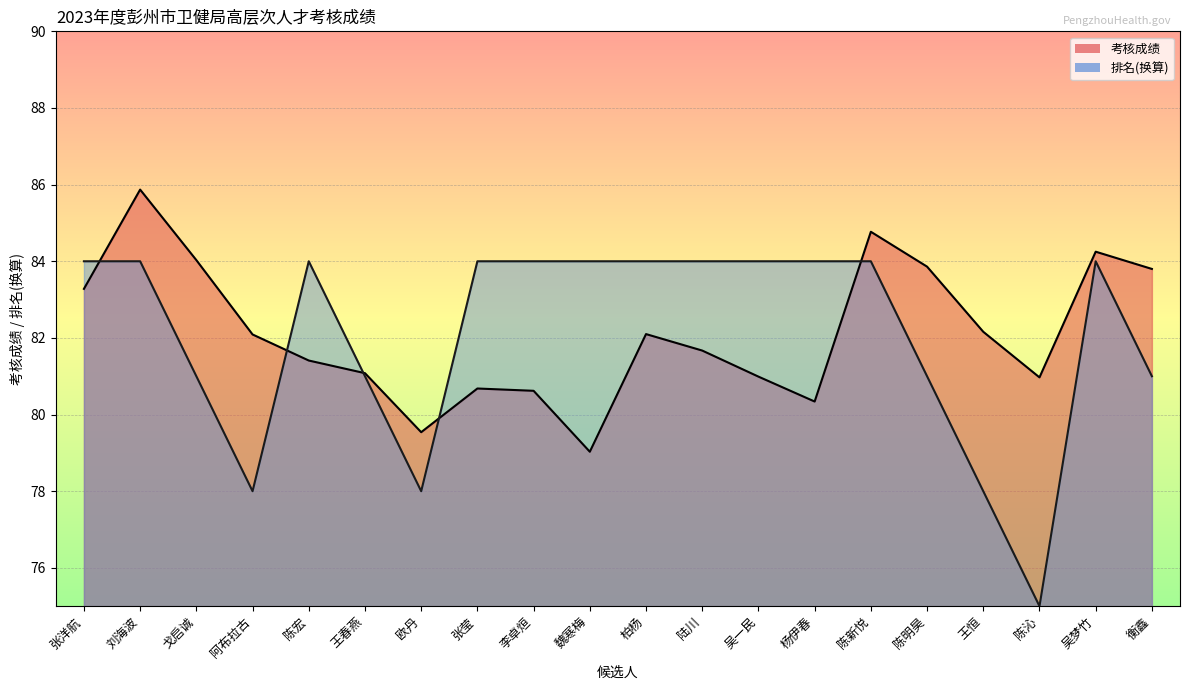

What is the sum of all 考核成绩 values?

1642.5